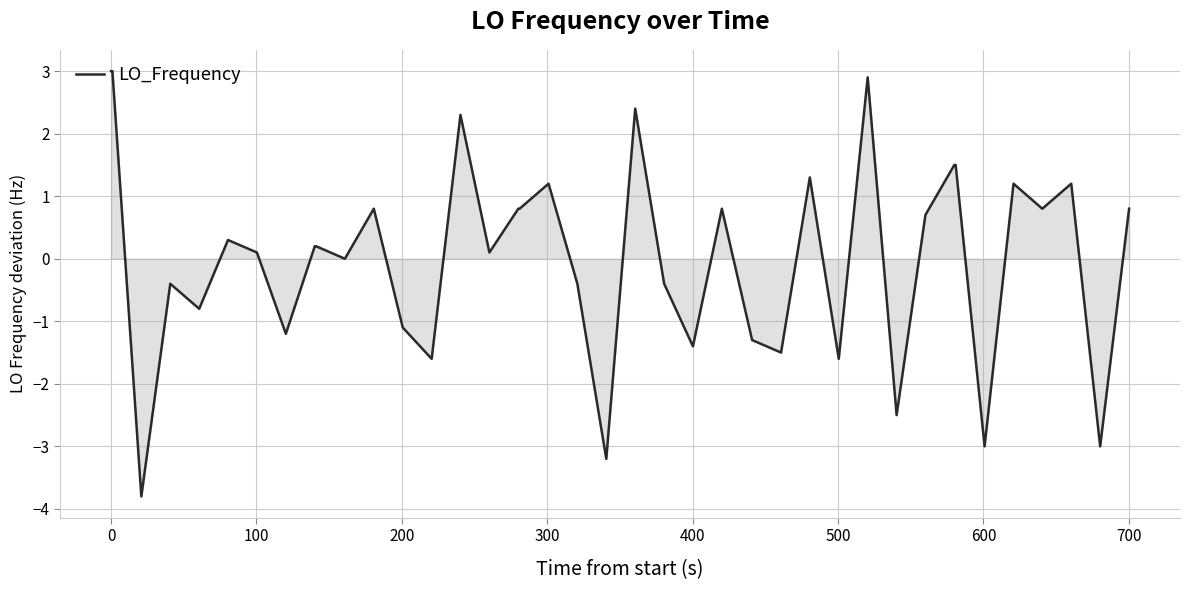

What is the greatest value displayed?

3.0